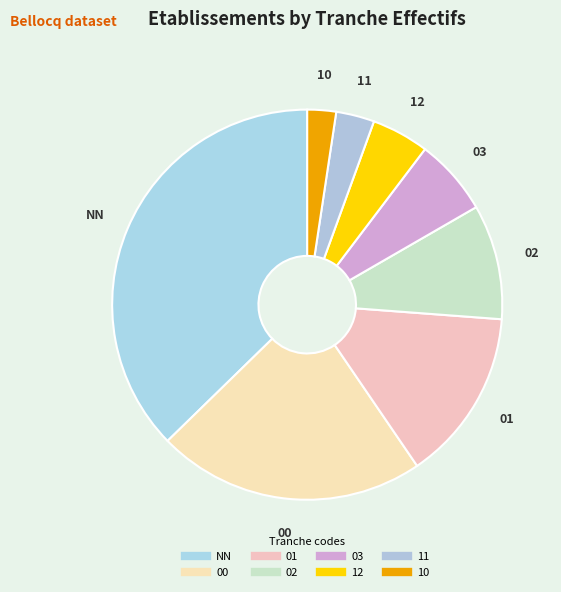

Which has a higher value, 12 or 02?

02